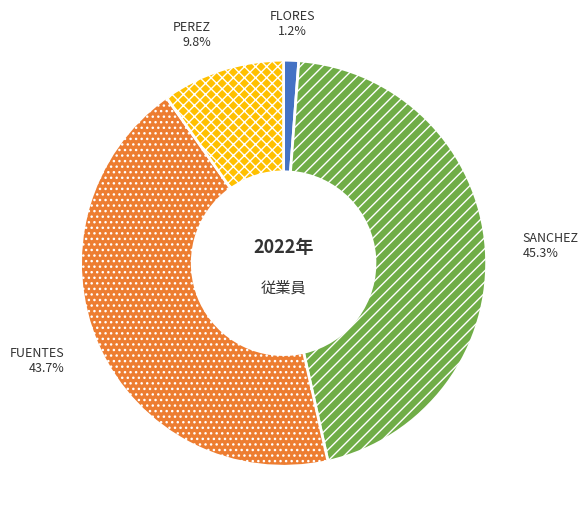

To the nearest percent, what is the combined percentage of FLORES and PEREZ?

11%